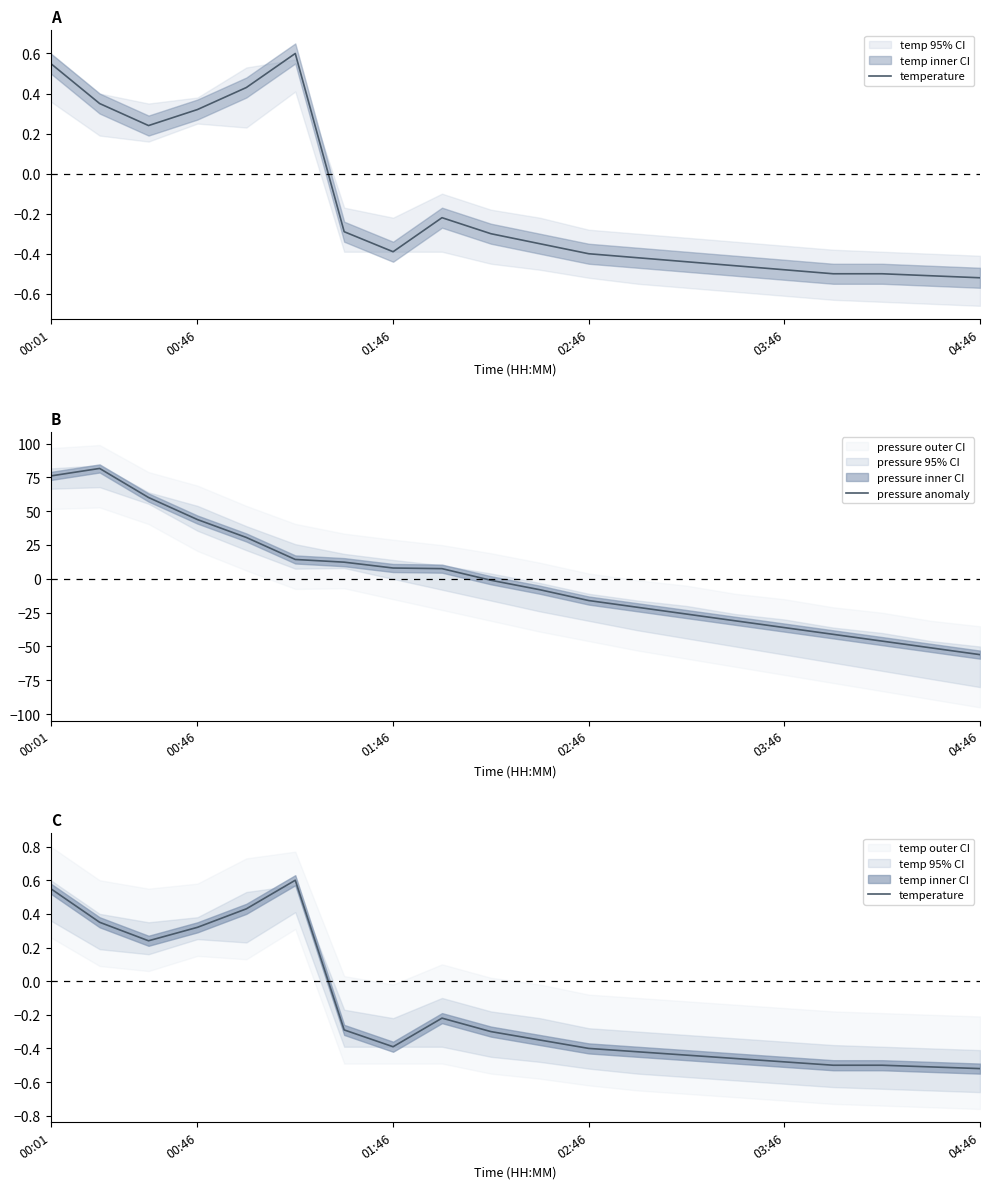

Is it true that pressure anomaly equals -36.1 at 03:46?

True